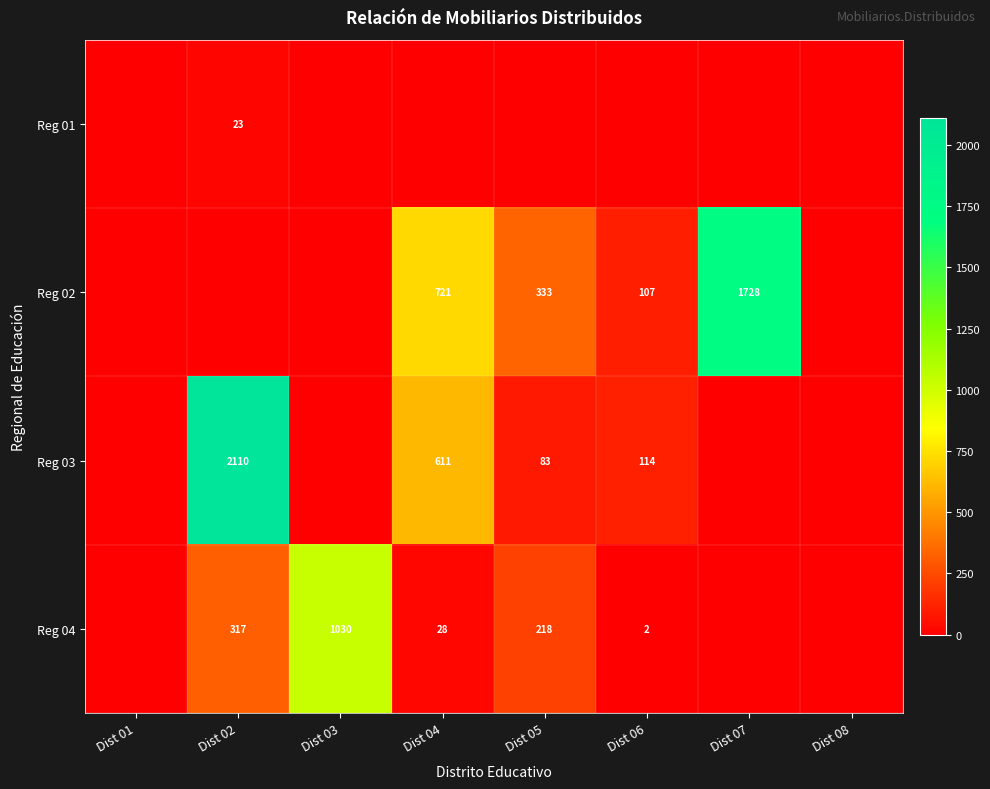

What is the total value across all series at Dist 02?

2450